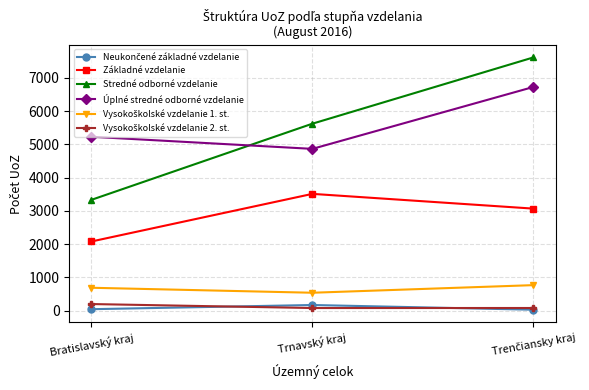

What is the difference between the maximum and minimum values in the Základné vzdelanie series?

1433